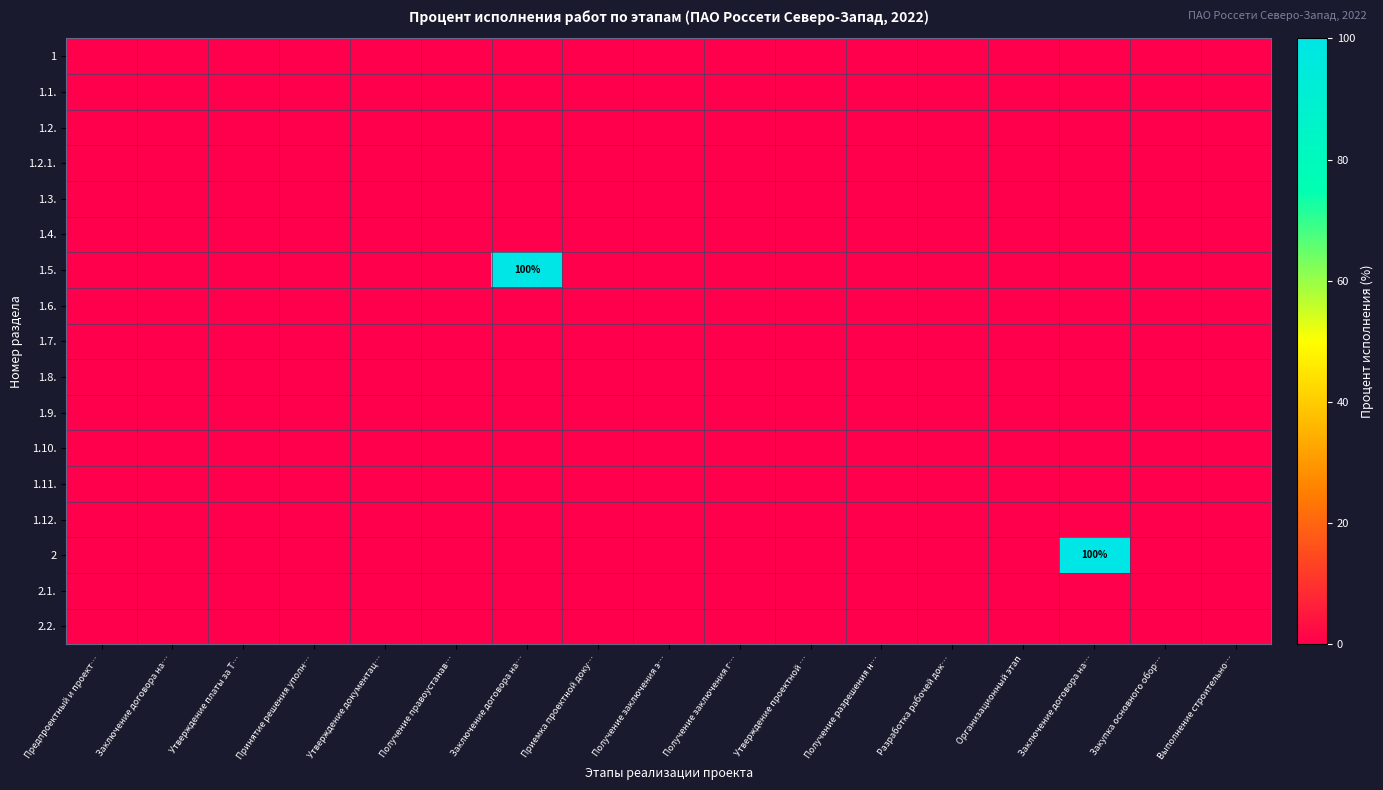

Which series has the largest range (max minus min)?

1.5.